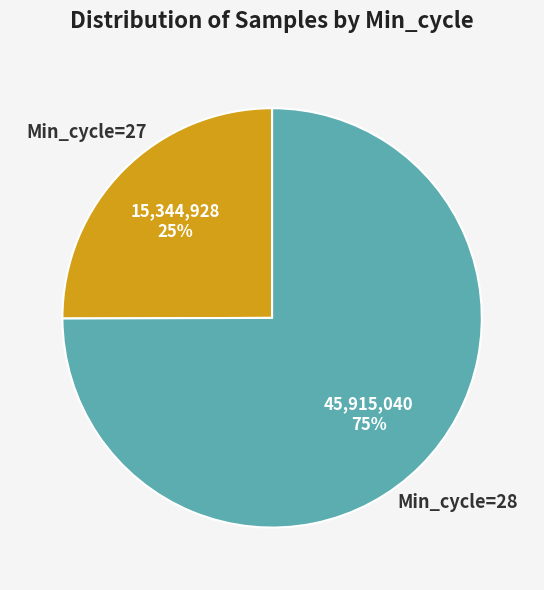

Combined, do Min_cycle=28 and Min_cycle=27 account for over 50%?

Yes